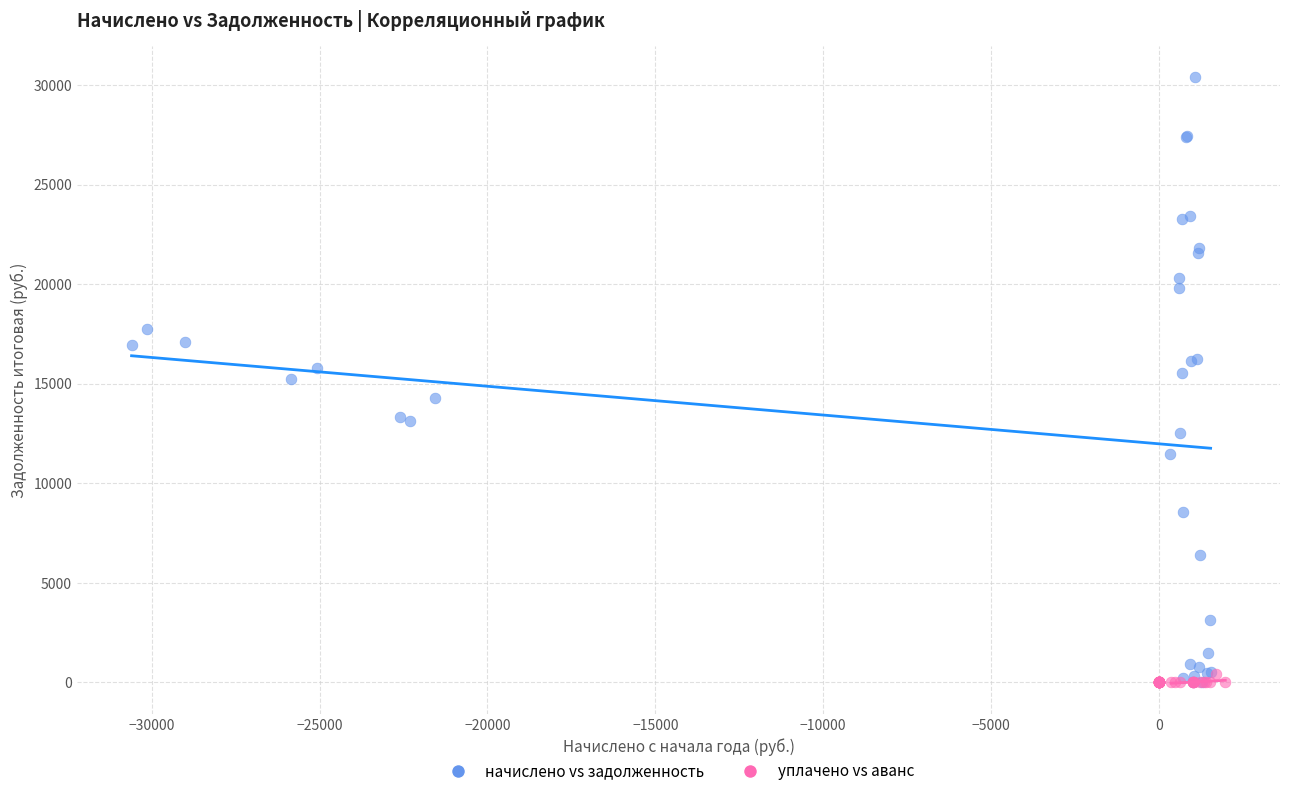

Which series has the widest spread of Y values?

начислено vs задолженность